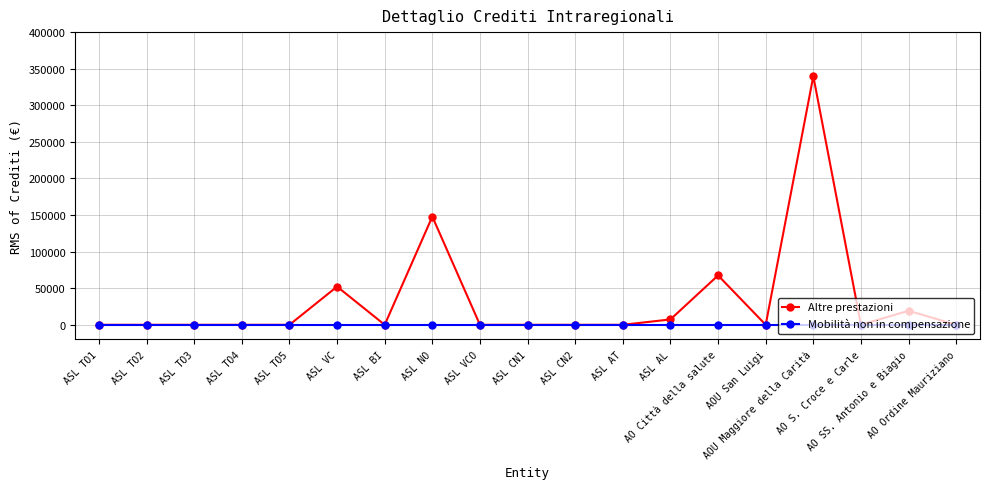

What is the label of the 7th point from the right?

ASL AL